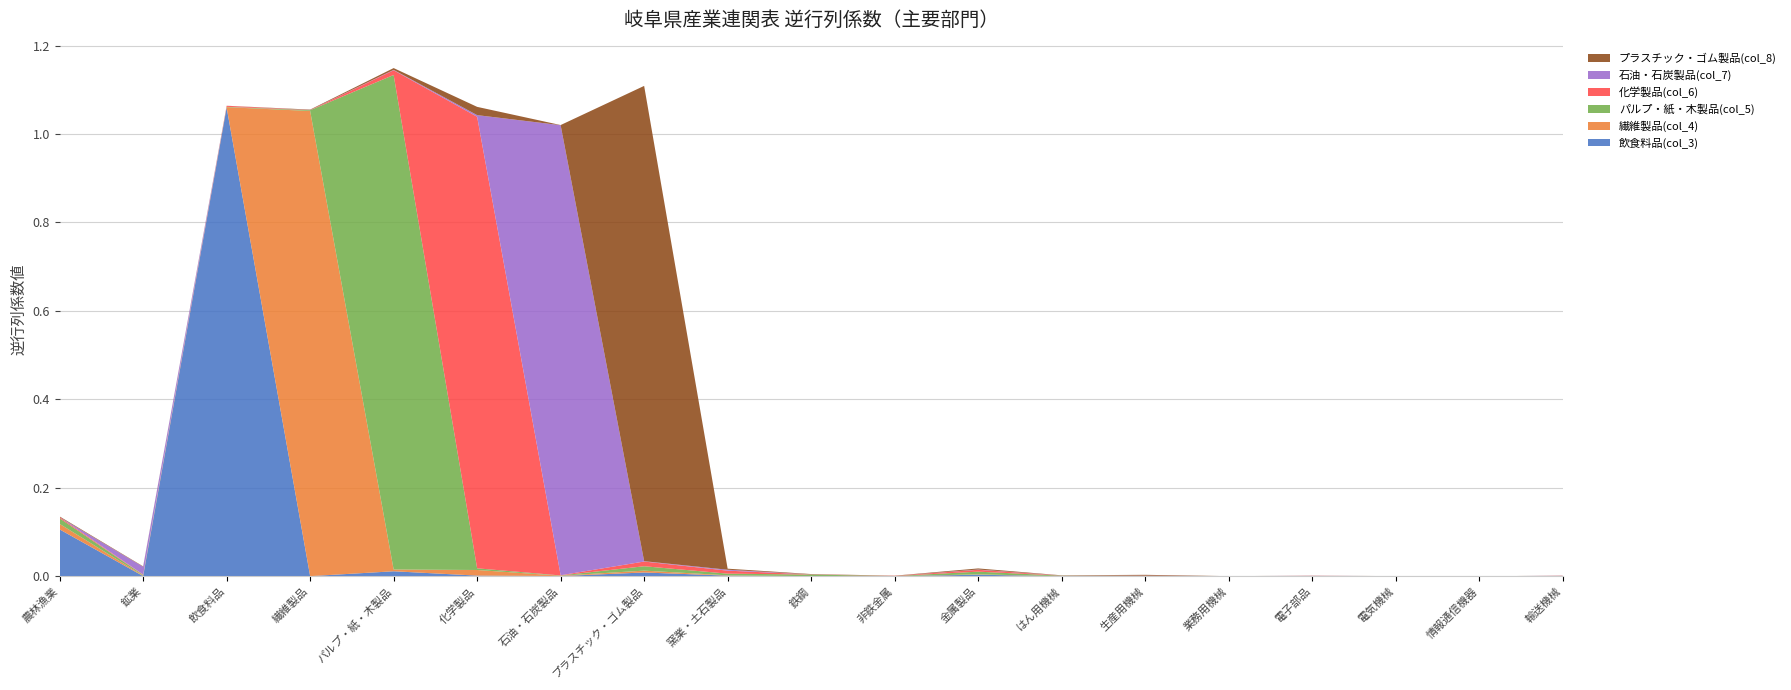

Reading left to right, extract all data points from this chart.

飲食料品(col_3): 農林漁業=0.1	鉱業=0.0	飲食料品=1.1	繊維製品=0.0	パルプ・紙・木製品=0.0	化学製品=0.0	石油・石炭製品=0.0	プラスチック・ゴム製品=0.0	窯業・土石製品=0.0	鉄鋼=0.0	非鉄金属=0.0	金属製品=0.0	はん用機械=0.0	生産用機械=0.0	業務用機械=0.0	電子部品=0.0	電気機械=0.0	情報通信機器=0.0	輸送機械=0.0
繊維製品(col_4): 農林漁業=0.0	鉱業=0.0	飲食料品=0.0	繊維製品=1.1	パルプ・紙・木製品=0.0	化学製品=0.0	石油・石炭製品=0.0	プラスチック・ゴム製品=0.0	窯業・土石製品=0.0	鉄鋼=0.0	非鉄金属=0.0	金属製品=0.0	はん用機械=0.0	生産用機械=0.0	業務用機械=0.0	電子部品=0.0	電気機械=0.0	情報通信機器=0.0	輸送機械=0.0
パルプ・紙・木製品(col_5): 農林漁業=0.0	鉱業=0.0	飲食料品=0.0	繊維製品=0.0	パルプ・紙・木製品=1.1	化学製品=0.0	石油・石炭製品=0.0	プラスチック・ゴム製品=0.0	窯業・土石製品=0.0	鉄鋼=0.0	非鉄金属=0.0	金属製品=0.0	はん用機械=0.0	生産用機械=0.0	業務用機械=0.0	電子部品=0.0	電気機械=0.0	情報通信機器=0.0	輸送機械=0.0
化学製品(col_6): 農林漁業=0.0	鉱業=0.0	飲食料品=0.0	繊維製品=0.0	パルプ・紙・木製品=0.0	化学製品=1.0	石油・石炭製品=0.0	プラスチック・ゴム製品=0.0	窯業・土石製品=0.0	鉄鋼=0.0	非鉄金属=0.0	金属製品=0.0	はん用機械=0.0	生産用機械=0.0	業務用機械=0.0	電子部品=0.0	電気機械=0.0	情報通信機器=0.0	輸送機械=0.0
石油・石炭製品(col_7): 農林漁業=0.0	鉱業=0.0	飲食料品=0.0	繊維製品=0.0	パルプ・紙・木製品=0.0	化学製品=0.0	石油・石炭製品=1.0	プラスチック・ゴム製品=0.0	窯業・土石製品=0.0	鉄鋼=0.0	非鉄金属=0.0	金属製品=0.0	はん用機械=0.0	生産用機械=0.0	業務用機械=0.0	電子部品=0.0	電気機械=0.0	情報通信機器=0.0	輸送機械=0.0
プラスチック・ゴム製品(col_8): 農林漁業=0.0	鉱業=0.0	飲食料品=0.0	繊維製品=0.0	パルプ・紙・木製品=0.0	化学製品=0.0	石油・石炭製品=0.0	プラスチック・ゴム製品=1.1	窯業・土石製品=0.0	鉄鋼=0.0	非鉄金属=0.0	金属製品=0.0	はん用機械=0.0	生産用機械=0.0	業務用機械=0.0	電子部品=0.0	電気機械=0.0	情報通信機器=0.0	輸送機械=0.0